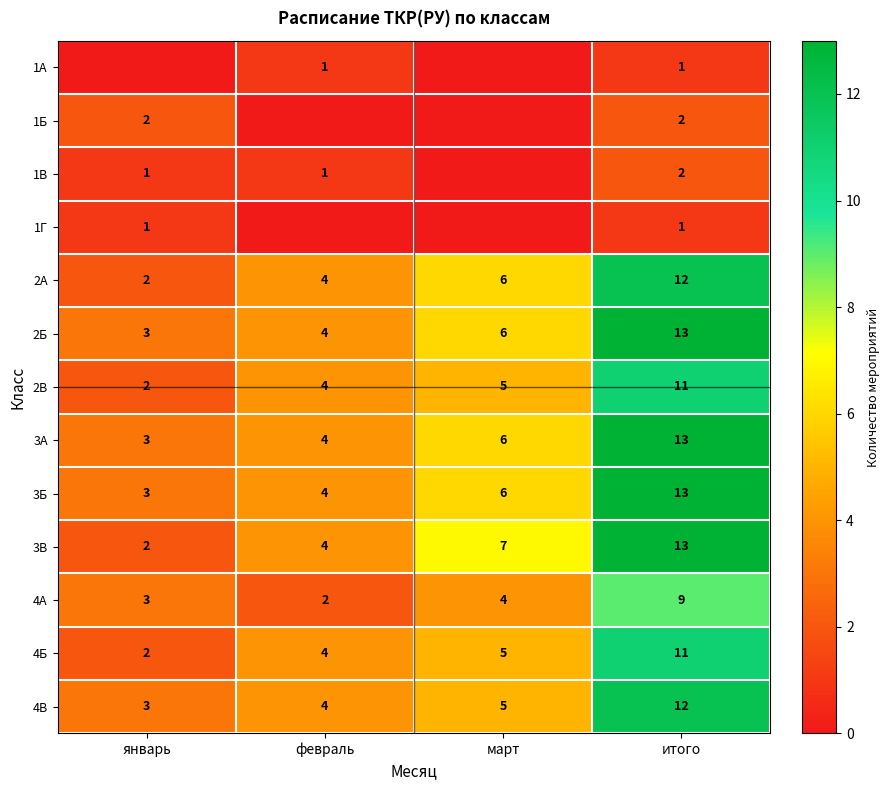

Is the value of 3В at февраль greater than the value of 1Б at январь?

Yes